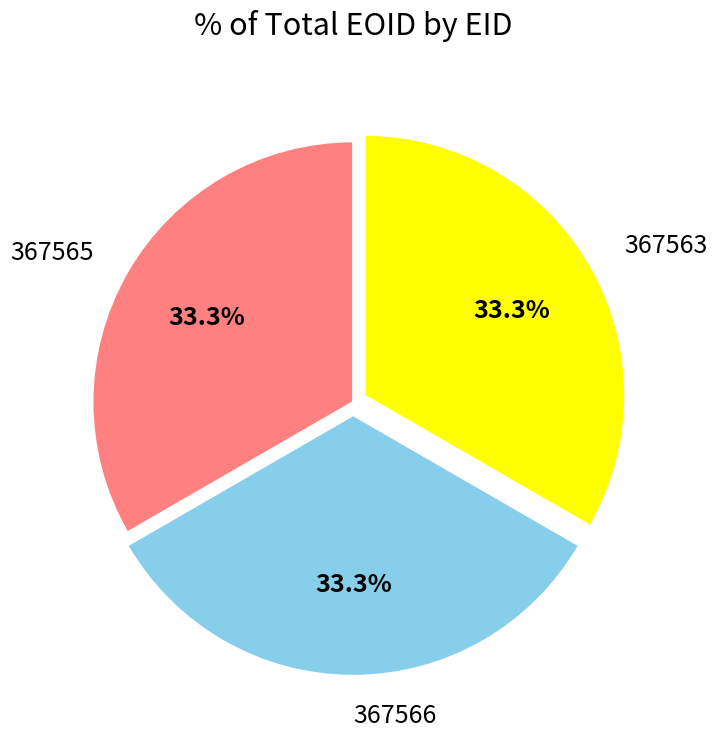

To the nearest percent, what percentage of the pie is 367566?

33%